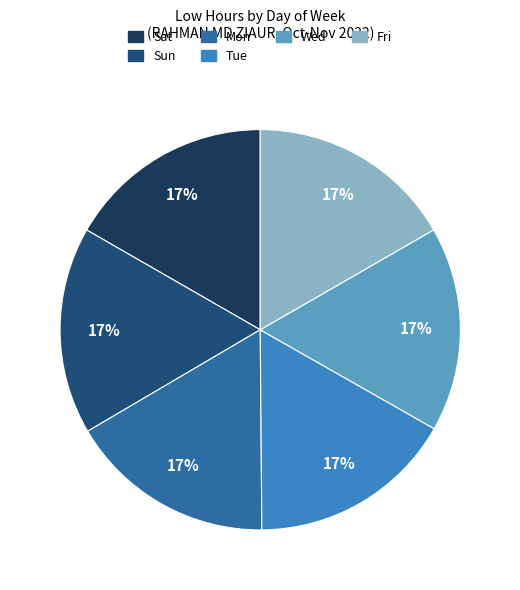

How many slices are in this pie chart?

6